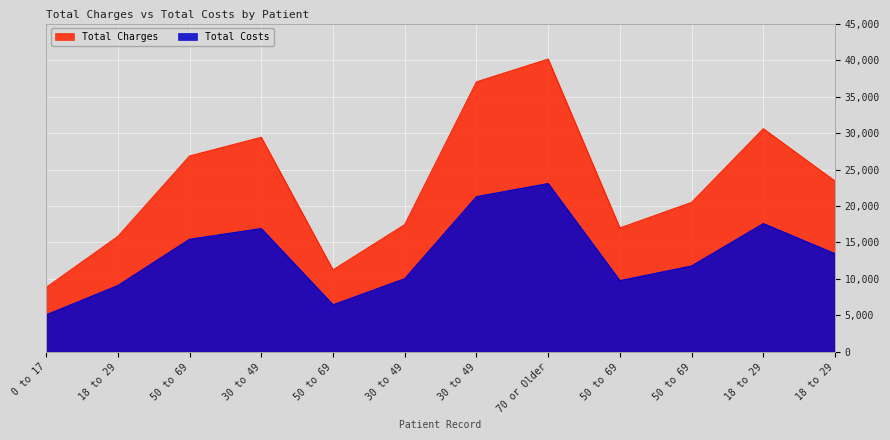

At which label is Total Charges closest to 24481?

18 to 29